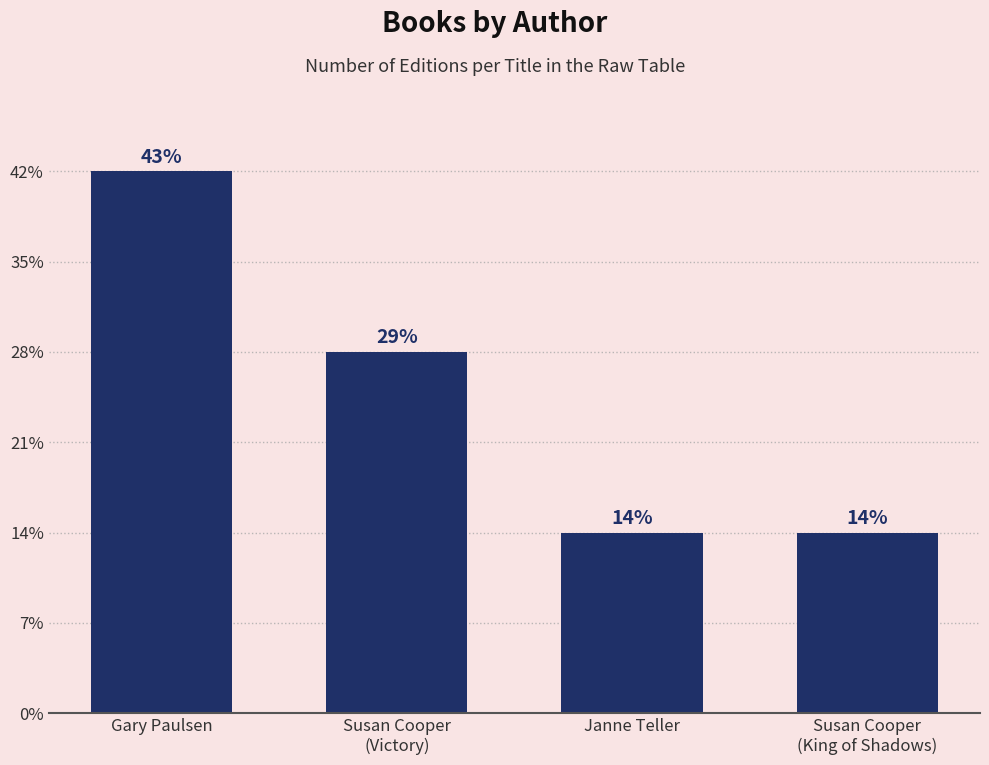

The value at Gary Paulsen is 10. True or false?

False